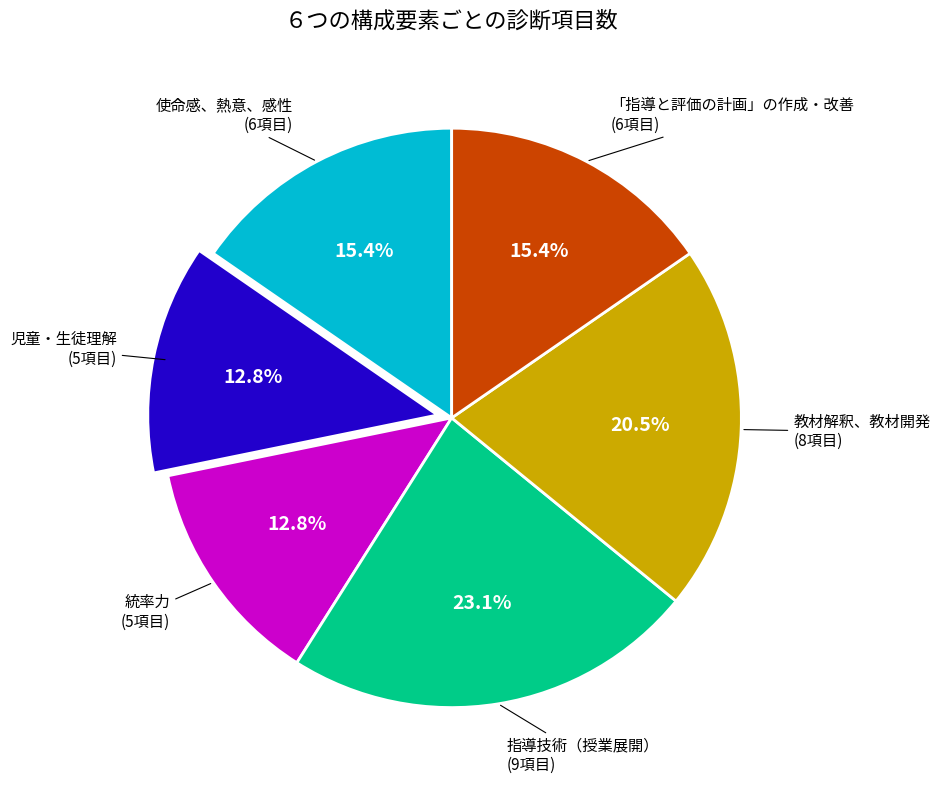

Is there any slice that represents more than half of the pie?

No